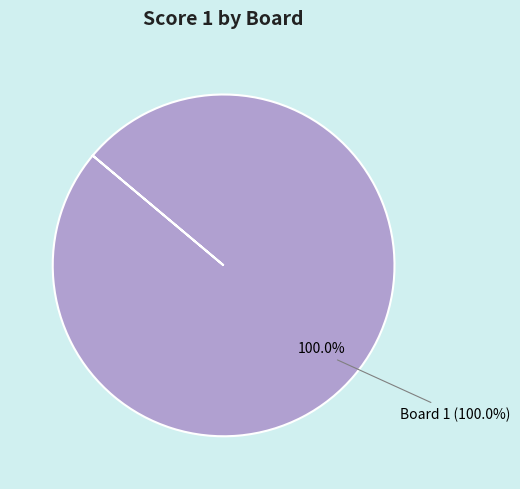

The 2 slice represents 5% of the pie. True or false?

False